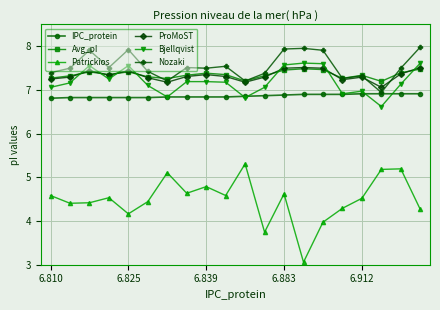

Which series has the largest range (max minus min)?

Patrickios